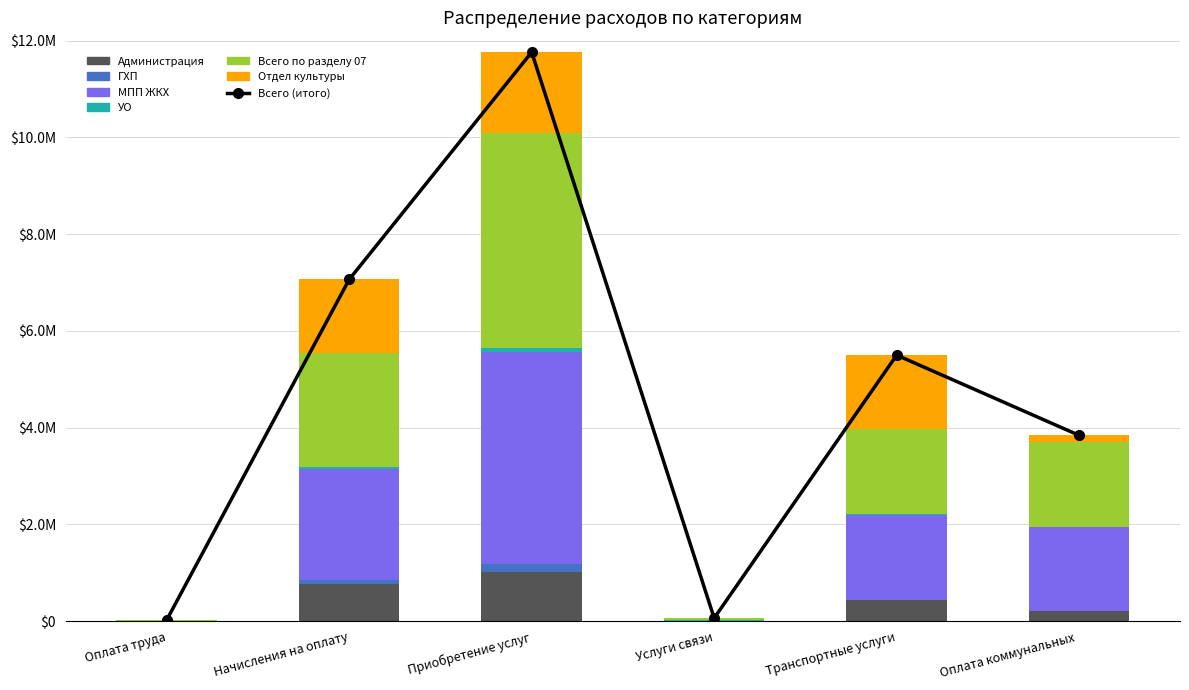

What is the sum of the Администрация values at Оплата коммунальных and Оплата труда?

203837.0